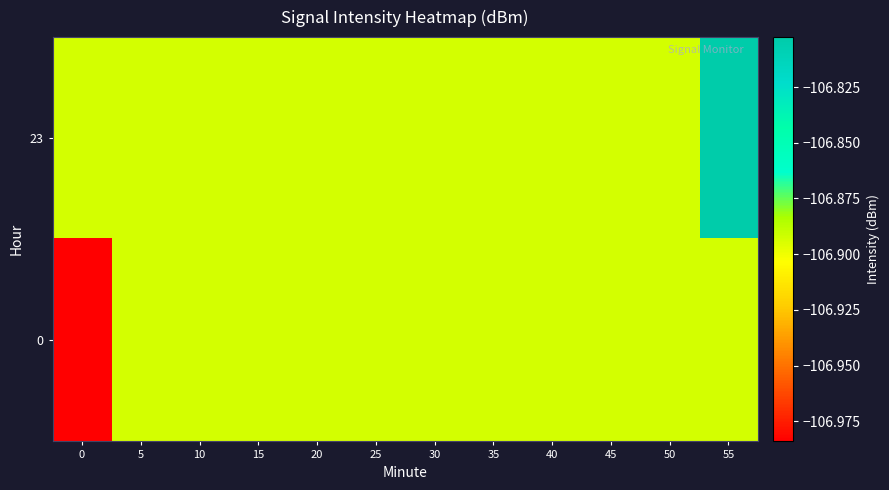

What is the greatest value displayed?

-106.8